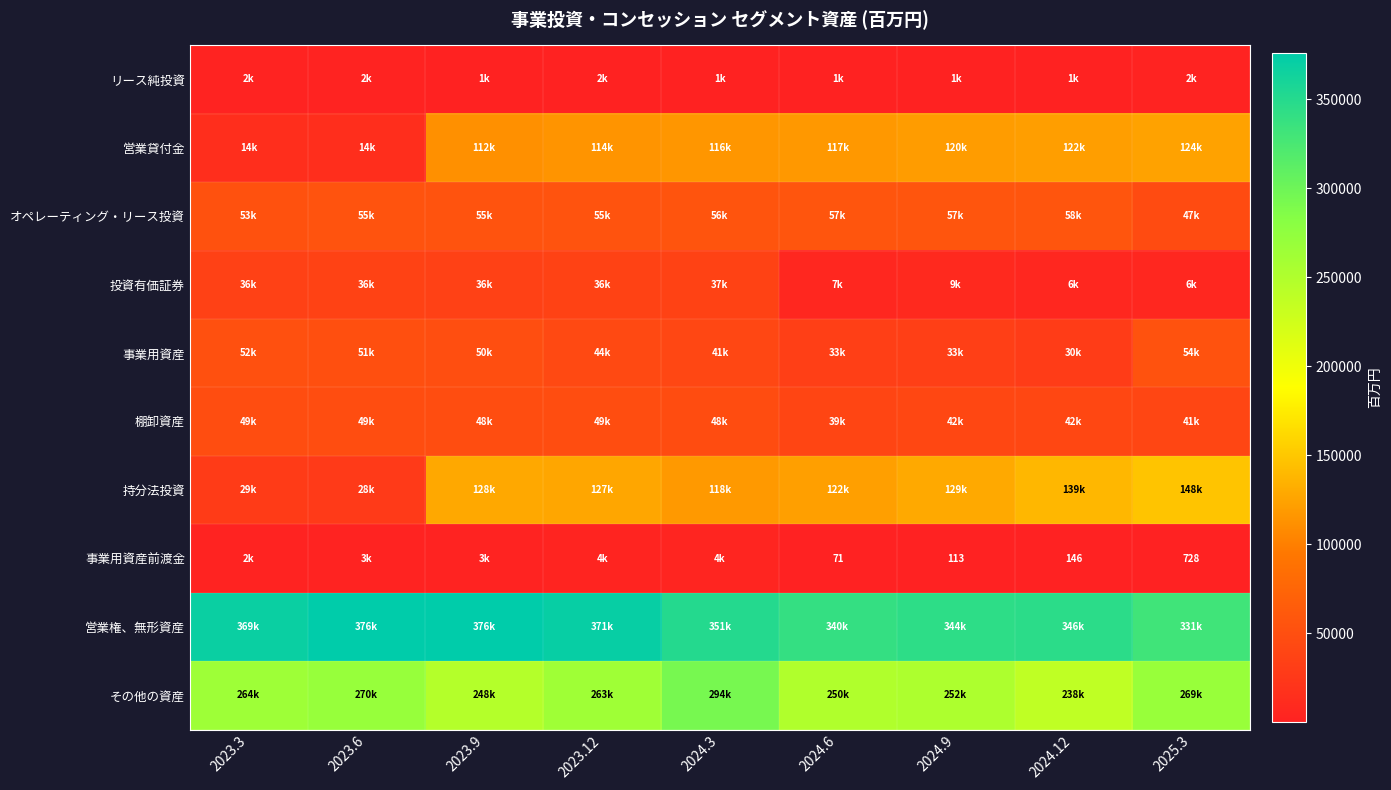

Which label corresponds to the largest value in the chart?

2023.6